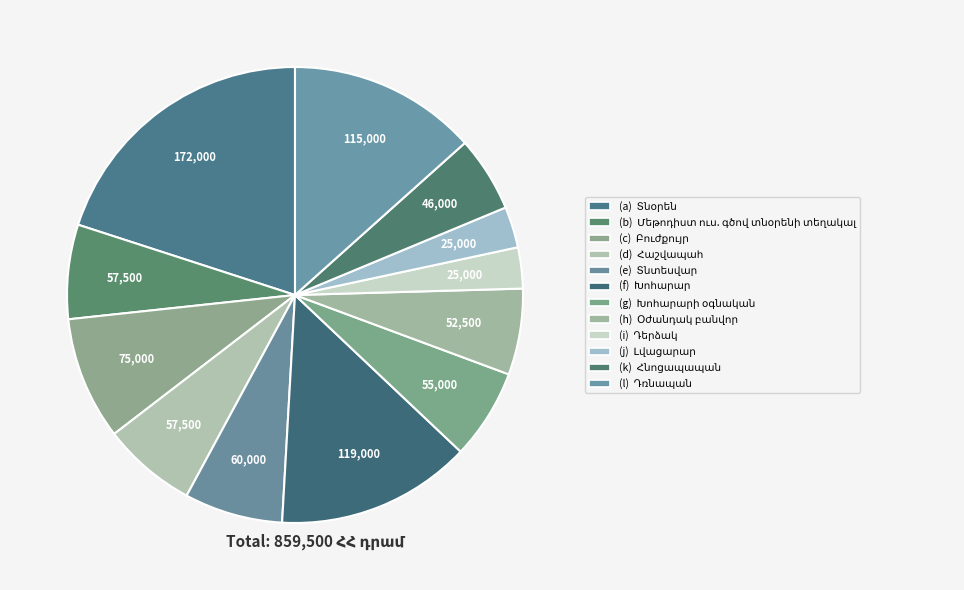

How many slices are in this pie chart?

12